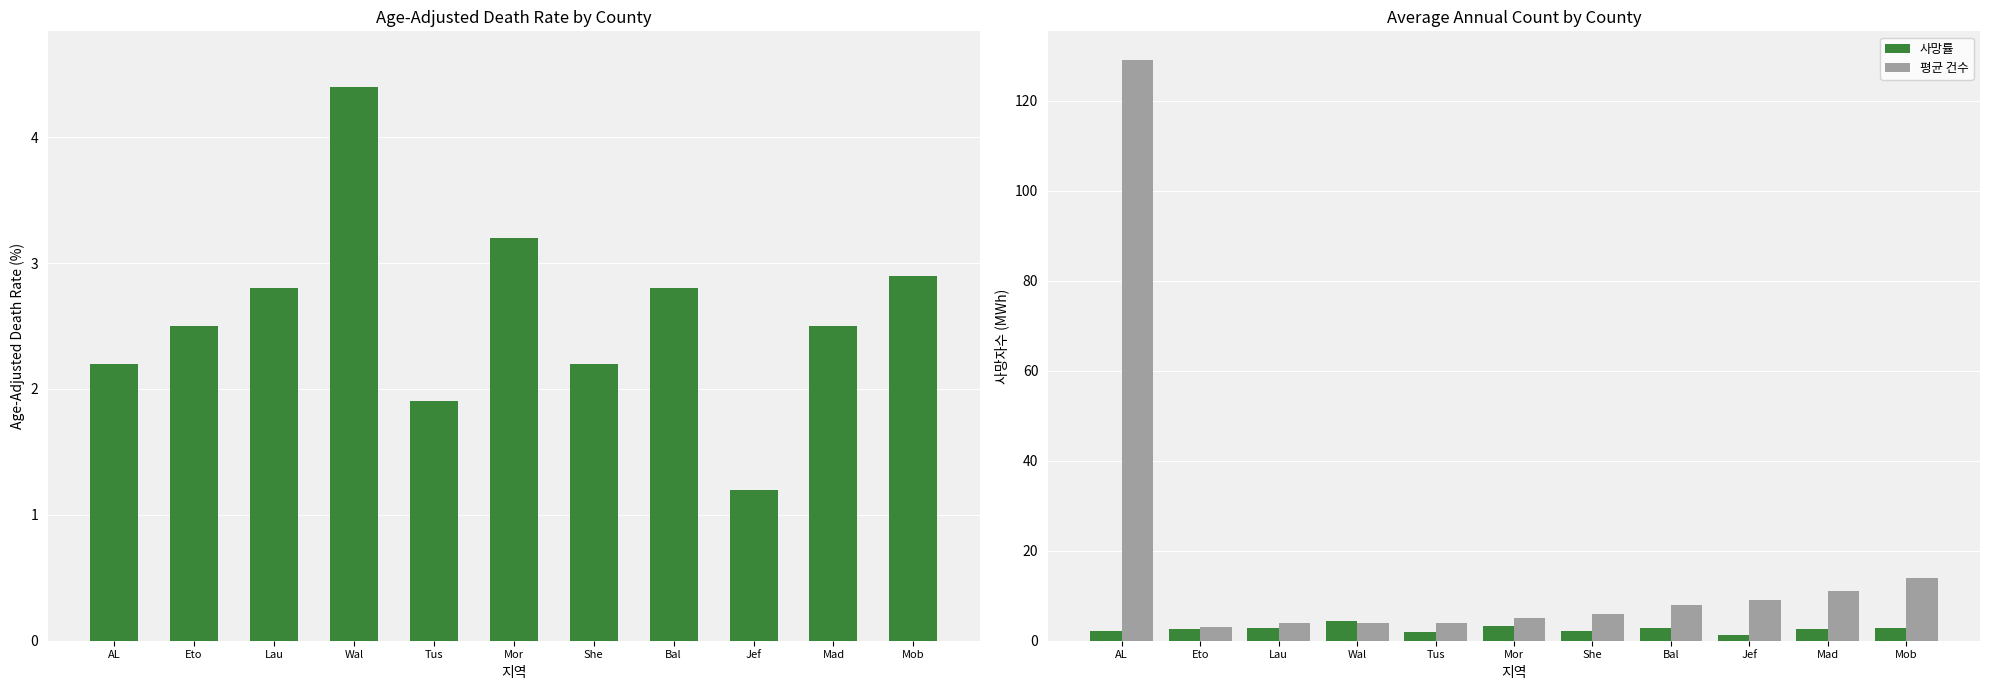

Between AL and Tus, which series saw the biggest shift?

평균 건수